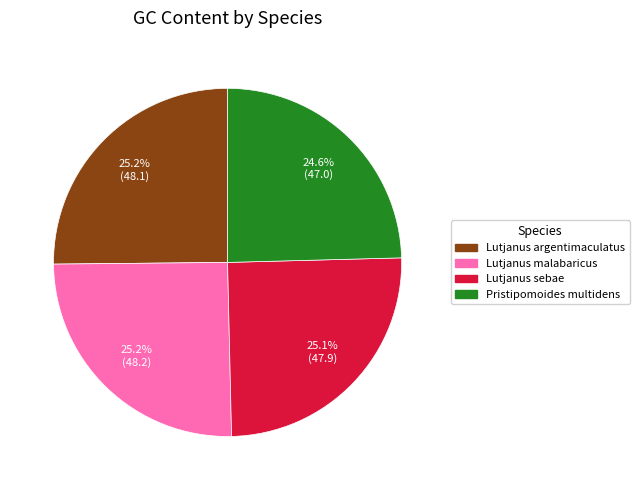

Does Lutjanus argentimaculatus represent more than half of the total?

No